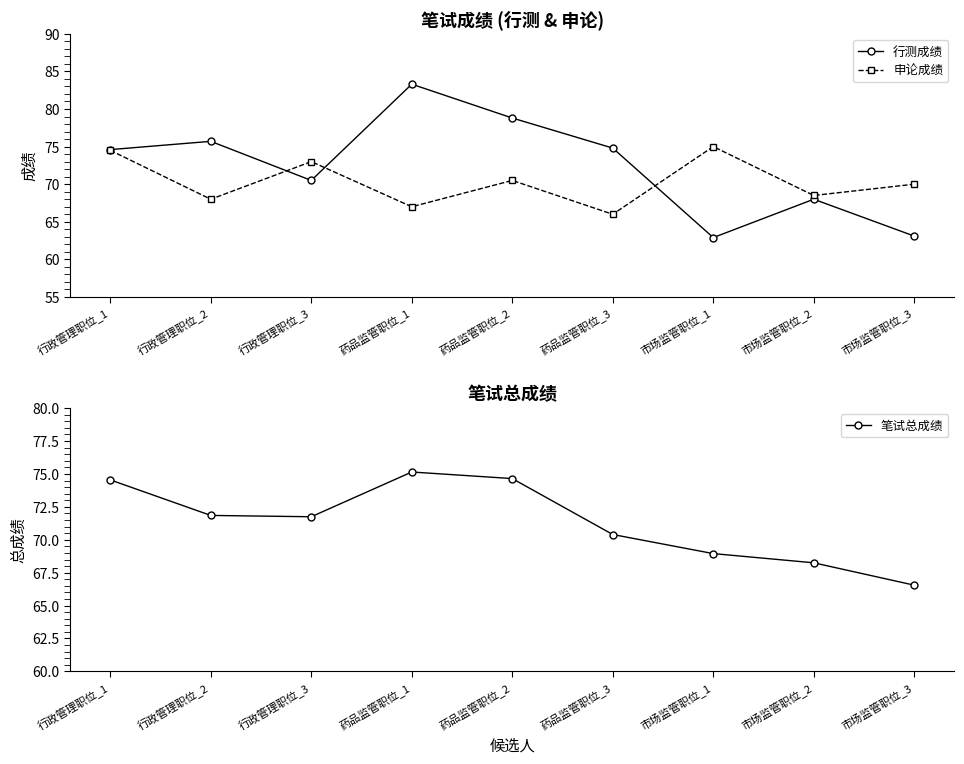

True or false: 申论成绩 and 笔试总成绩 intersect in this chart.

True